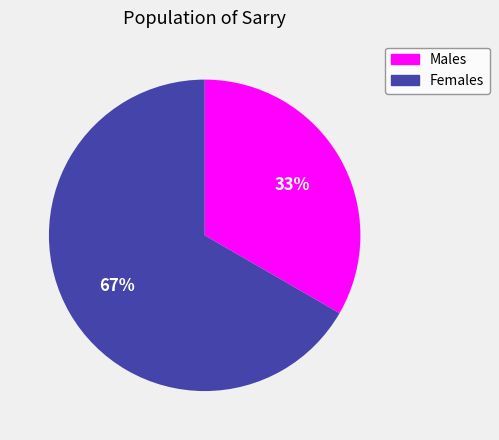

Is there a majority slice in this chart?

Yes